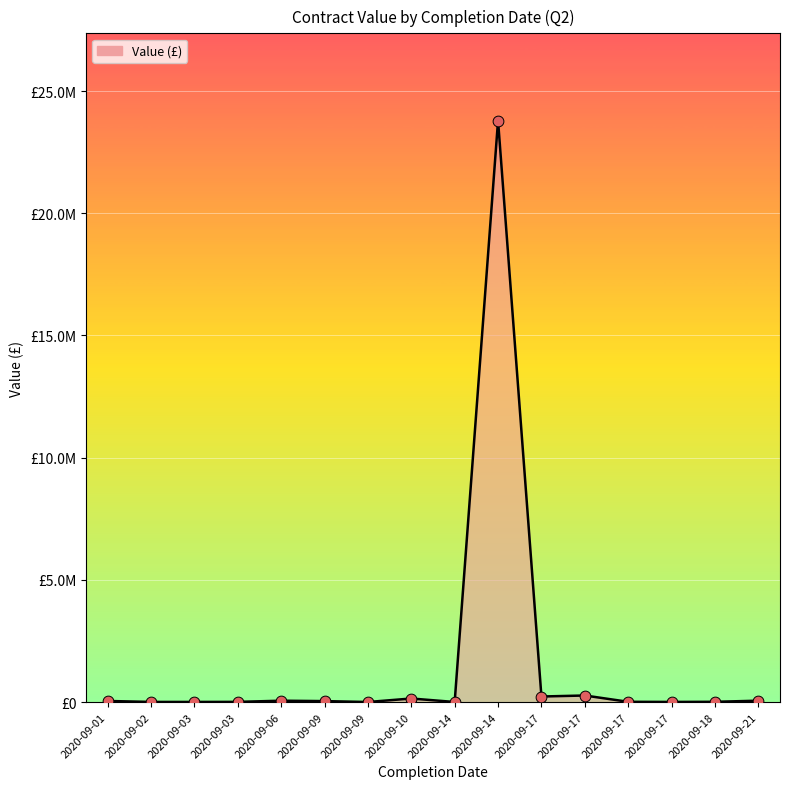

Is this an area chart (filled region under the line)?

Yes